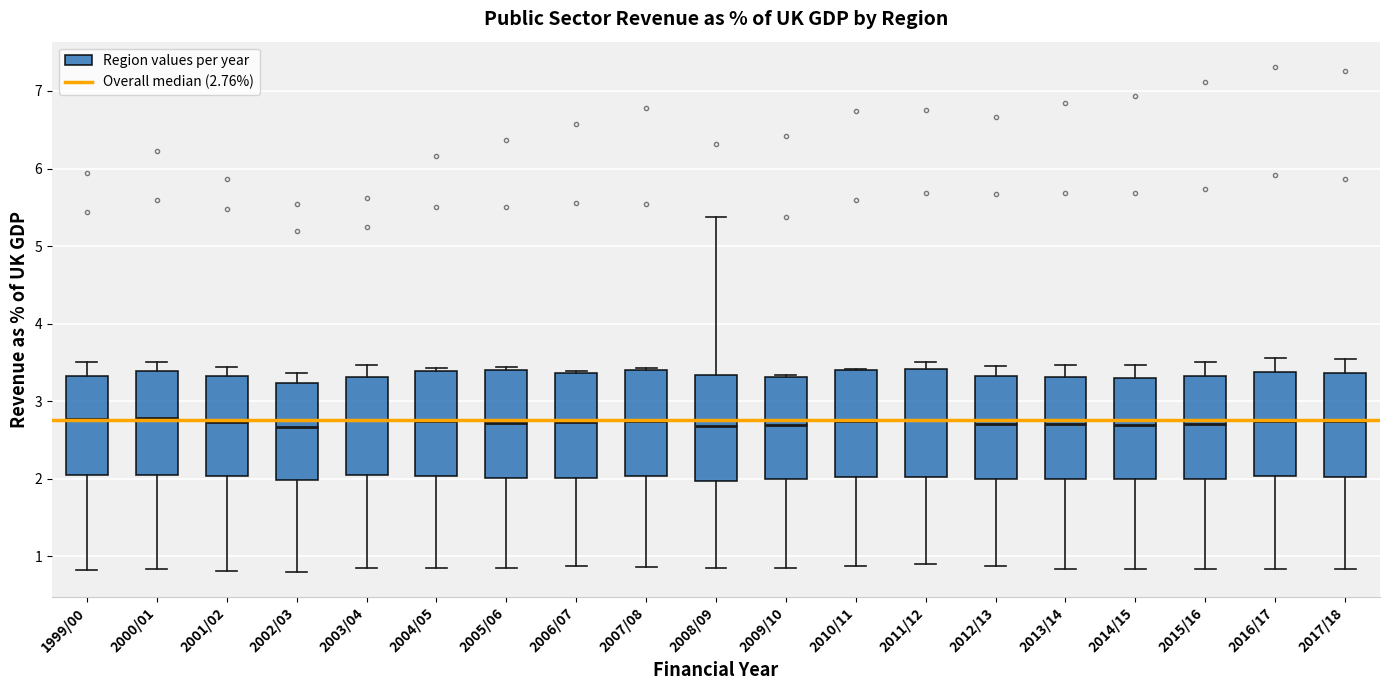

Where is the upper edge of the box for 1999/00 on the y-axis? The values are not printed on the chart, so give them approximately, as read against the axis.

3.3